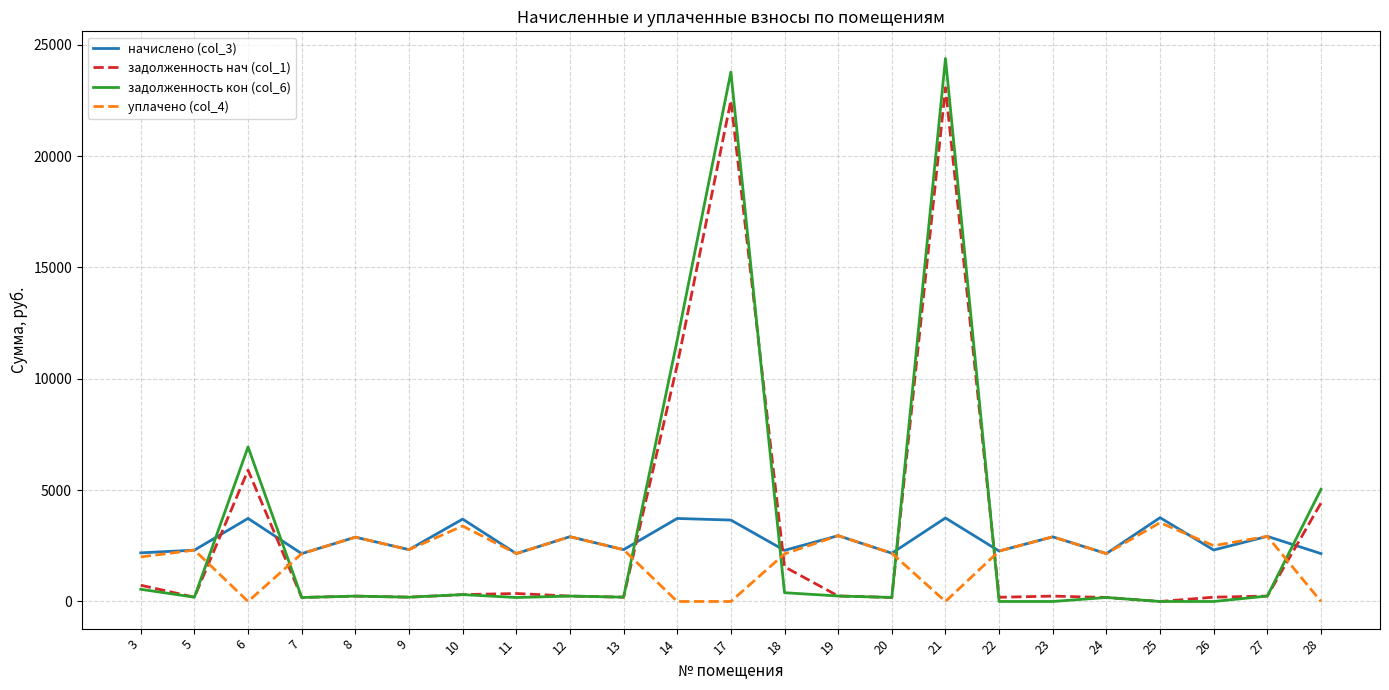

What is the maximum value for начислено (col_3)?

3764.2